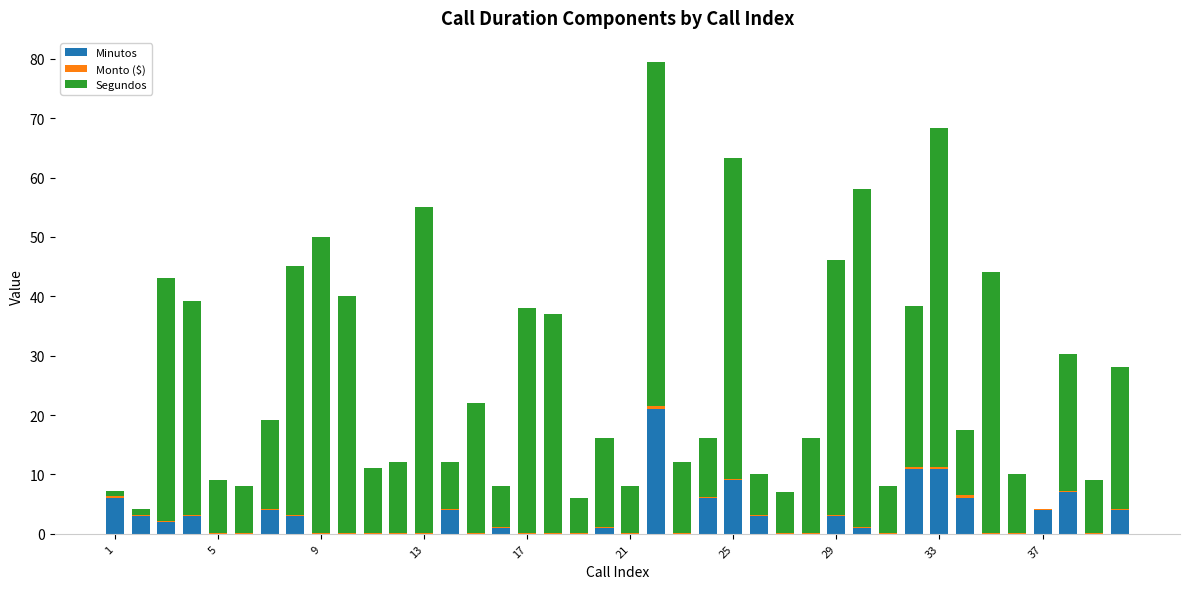

What is the highest value of the Minutos series?

21.0